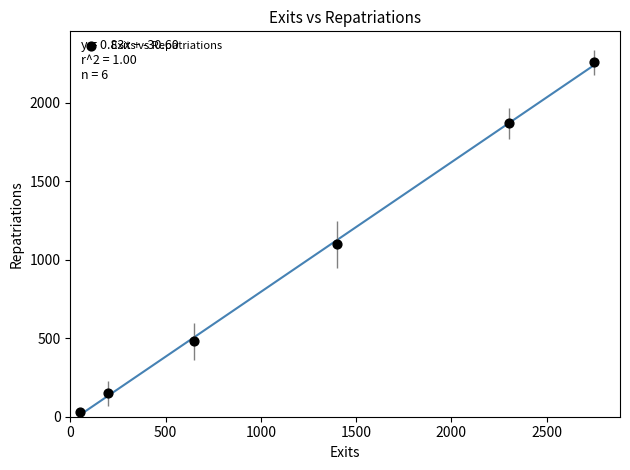

What is the average Y value?

982